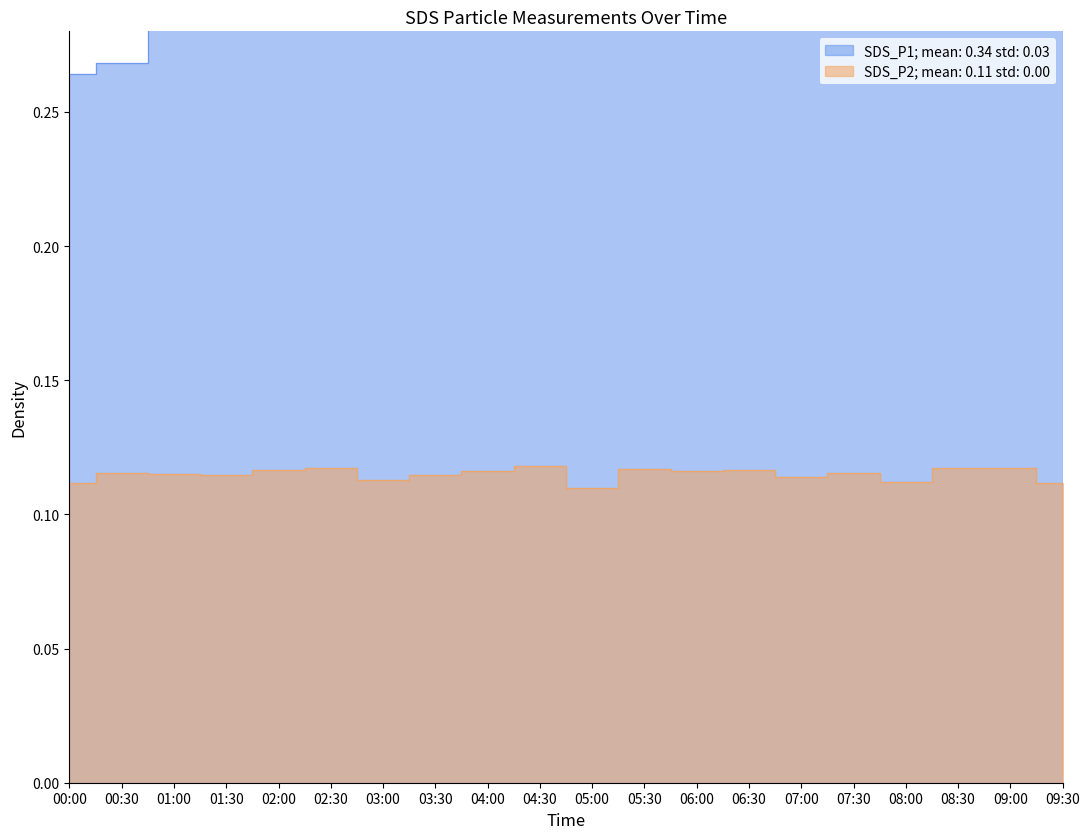

True or false: SDS_P2 has a value of 0.1 at 00:00.

False